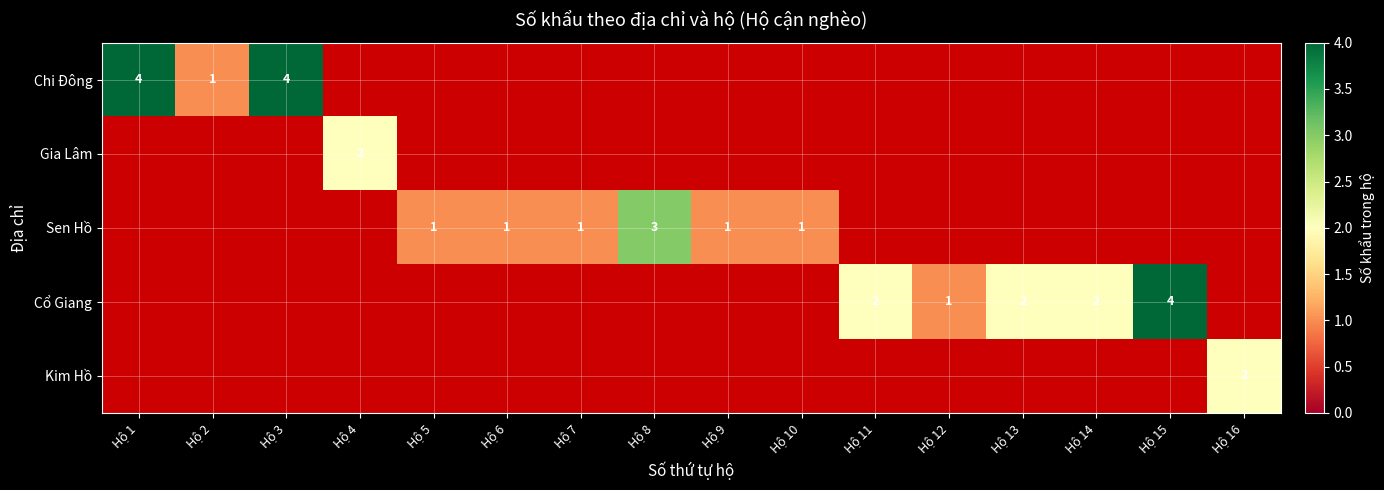

The Sen Hồ series shows 1 at Hộ 6. True or false?

True